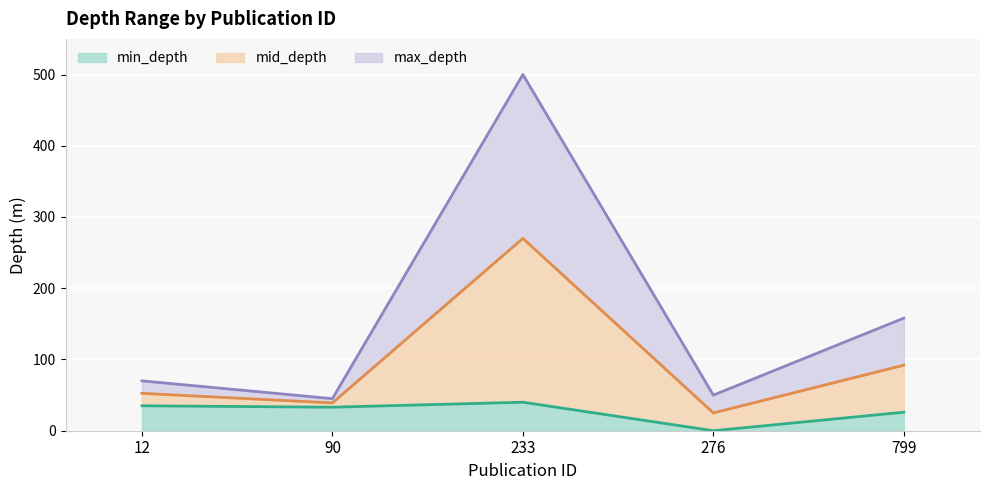

How many interior local peaks does the mid_depth line series have?

1